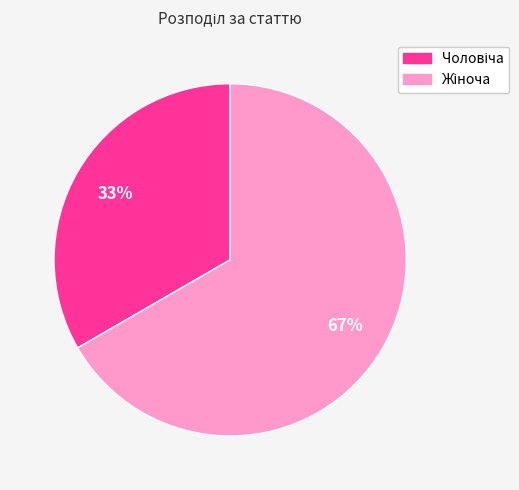

Is there any slice that represents more than half of the pie?

Yes